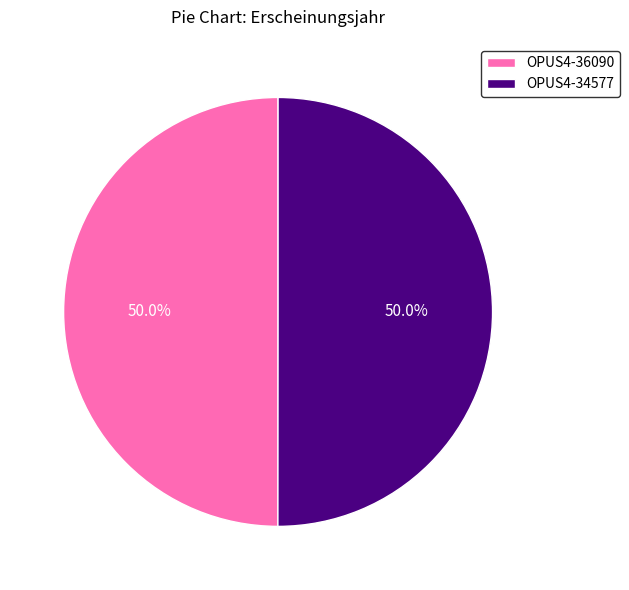

To the nearest percent, what portion does OPUS4-36090 represent?

50%